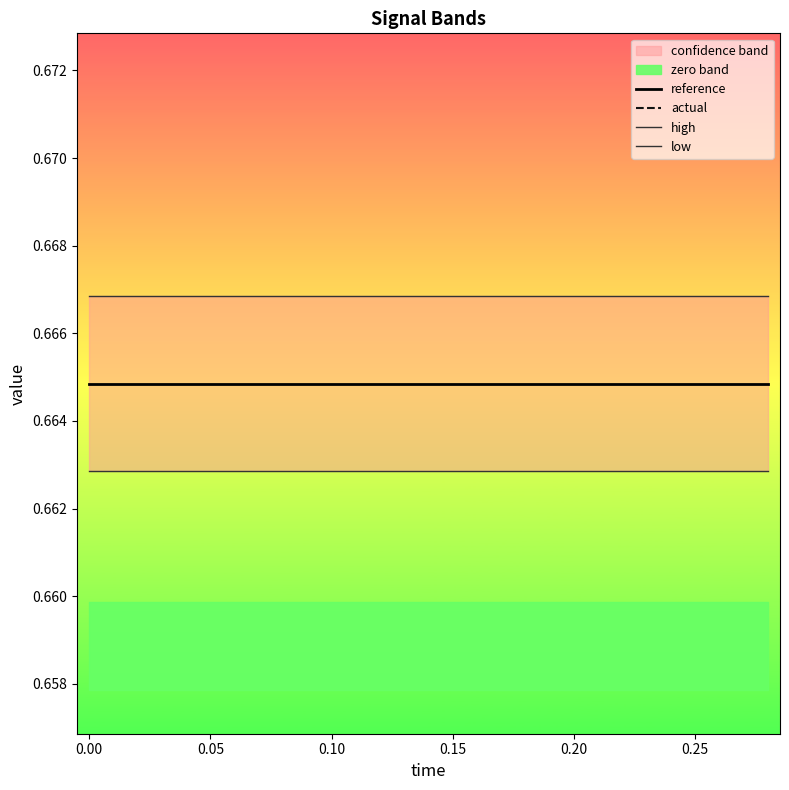

The value of actual at 9 is 1.2. True or false?

False